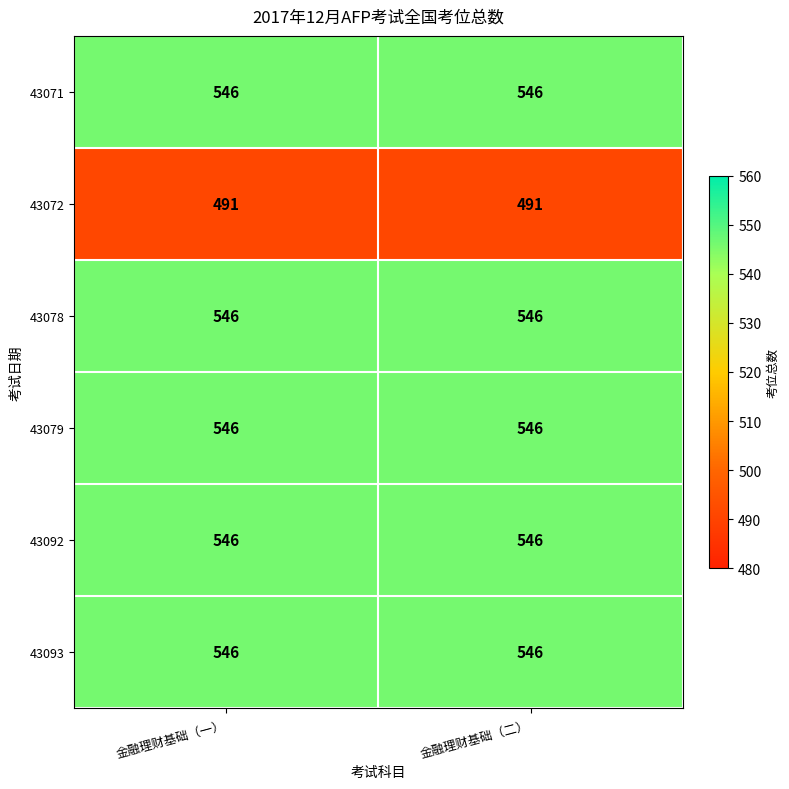

What is the sum of all 43079 values?

1092